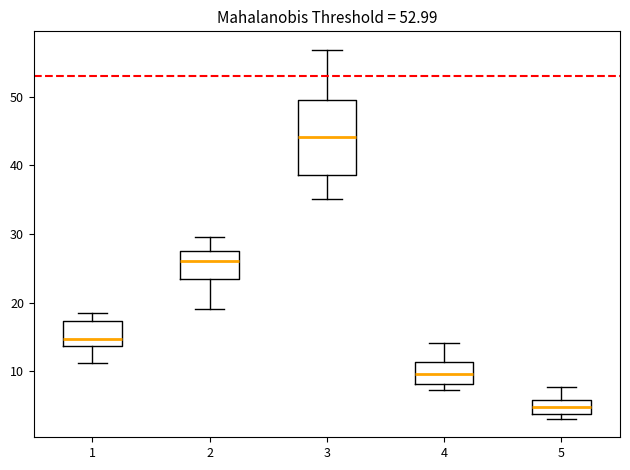

Reading left to right, read every box against the y-axis: the position of its median line, the range the box covers, and the ends of its whiskers. The values are not printed on the chart, so give them approximately, as read against the axis.

1: median 15, box 14 to 17, whiskers 11 to 19
2: median 26, box 23 to 27, whiskers 19 to 30
3: median 44, box 39 to 49, whiskers 35 to 57
4: median 10, box 8 to 11, whiskers 7 to 14
5: median 5, box 4 to 6, whiskers 3 to 8